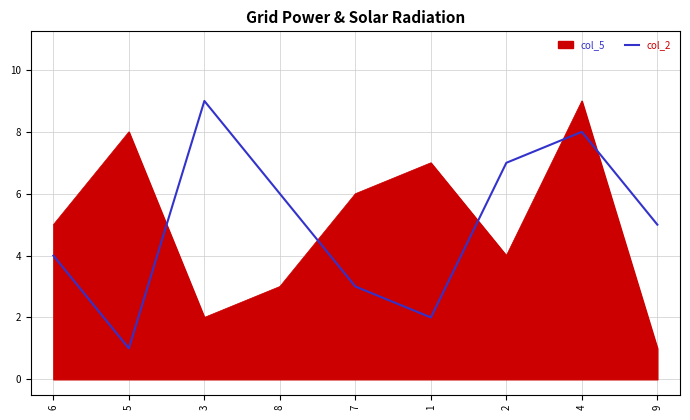

What is the greatest value displayed?

9